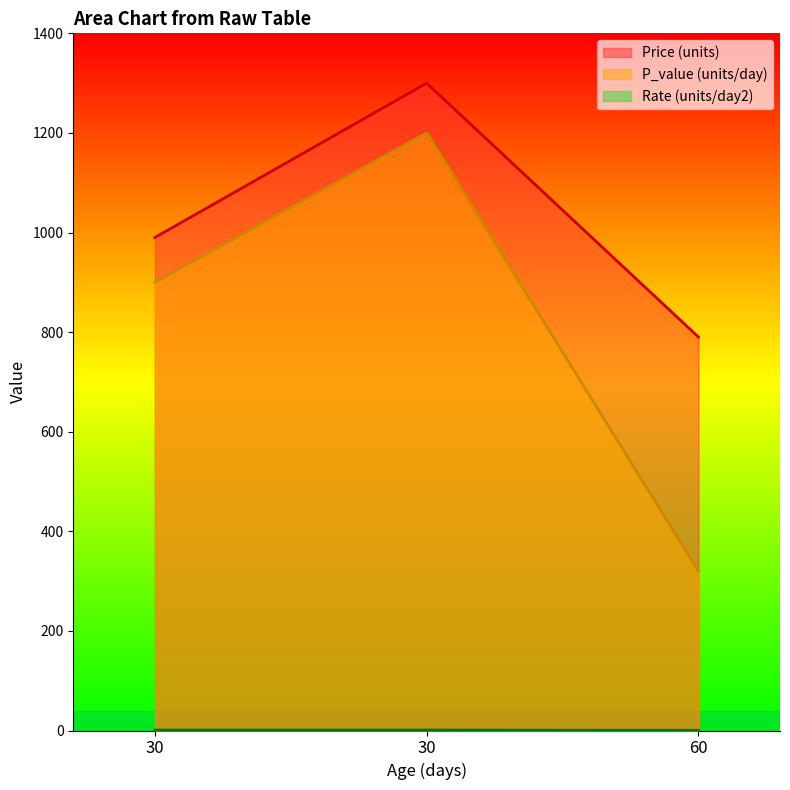

List the labels in order of P_value (units/day) value, smallest first.

60, 30, 30